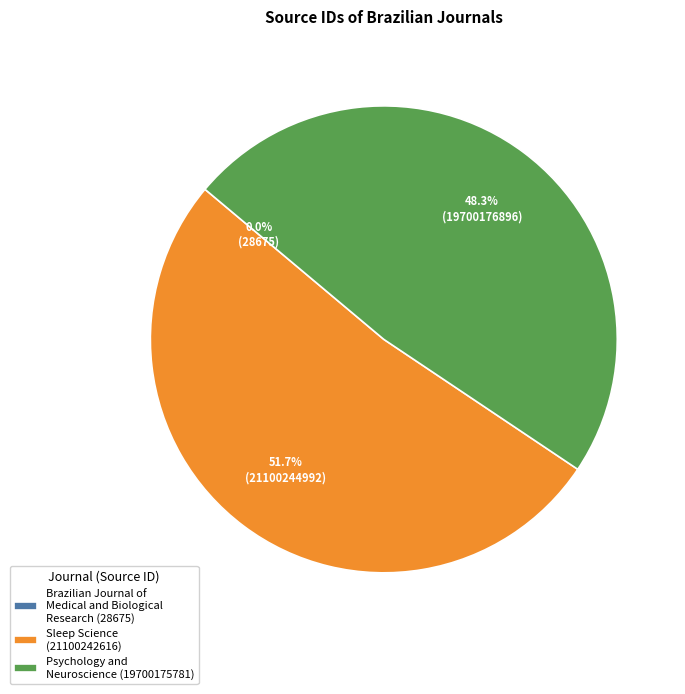

Does Sleep Science represent more than half of the total?

Yes